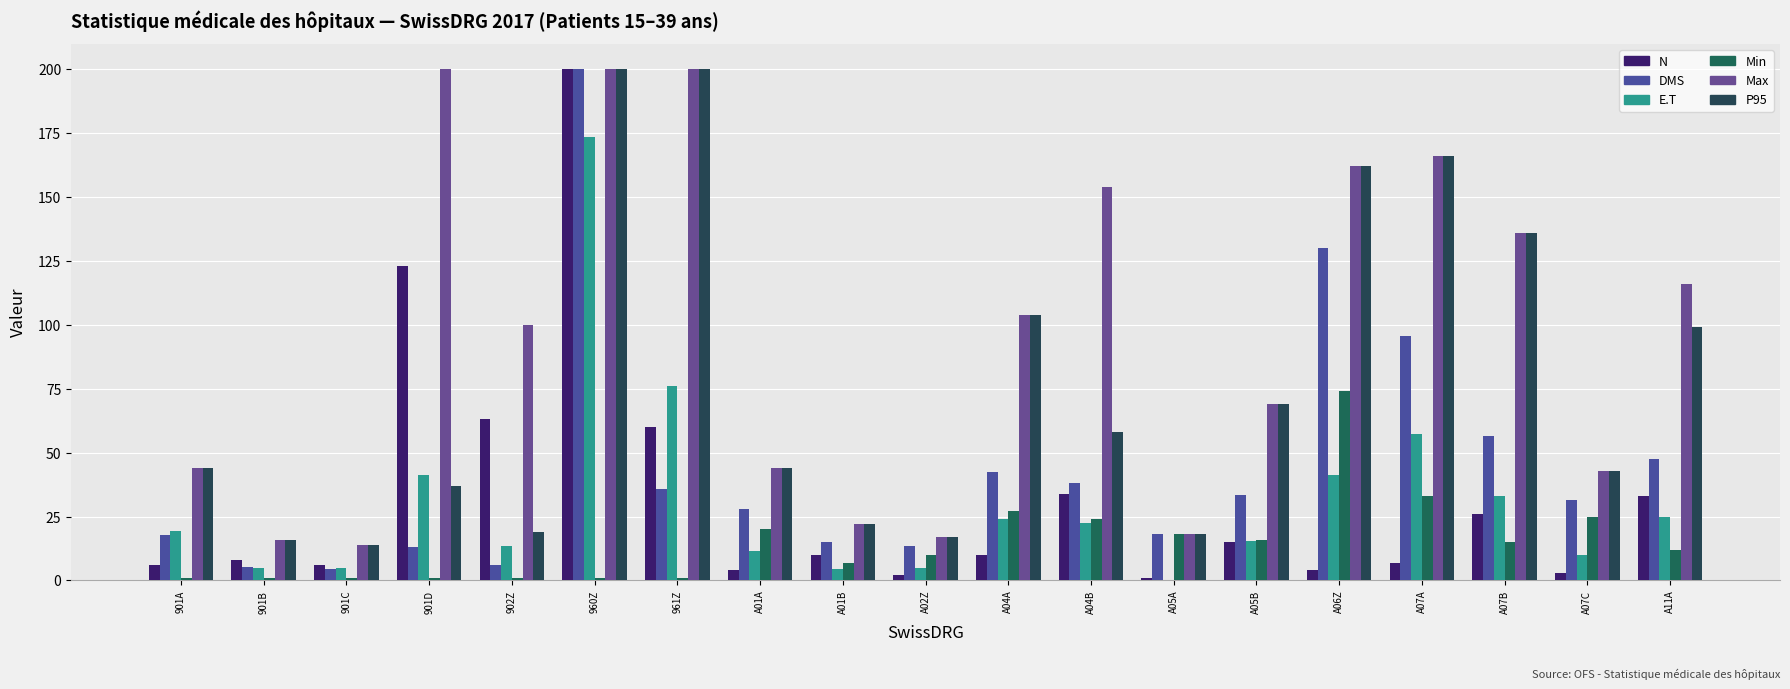

Which category has the highest value in the E.T series?

960Z